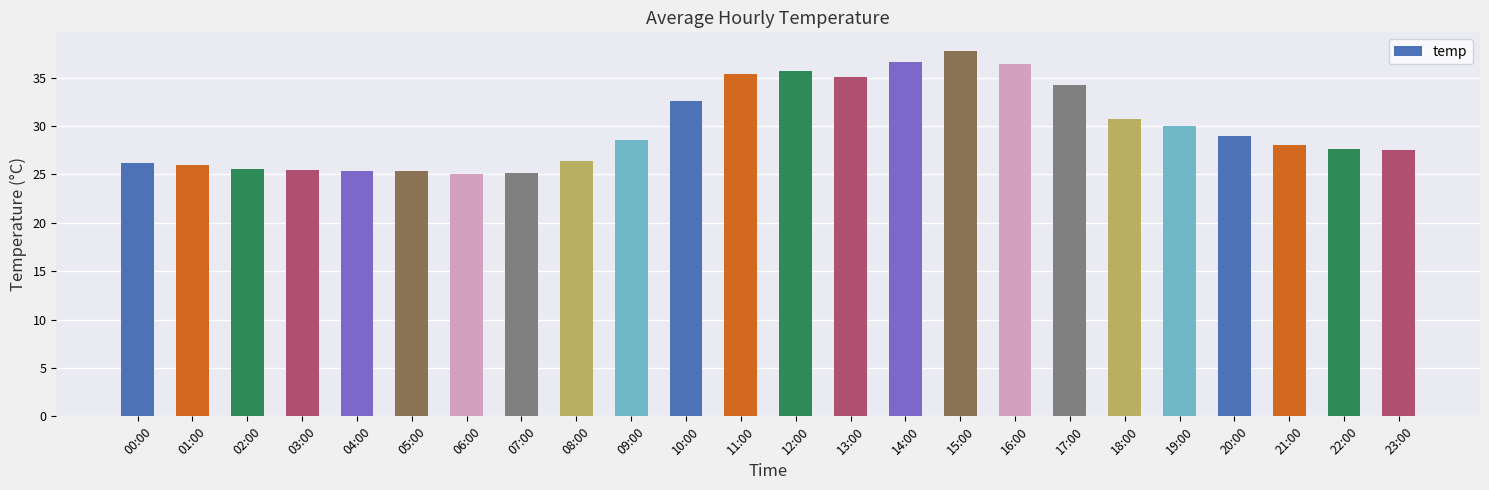

Count the number of data series in this chart.

1